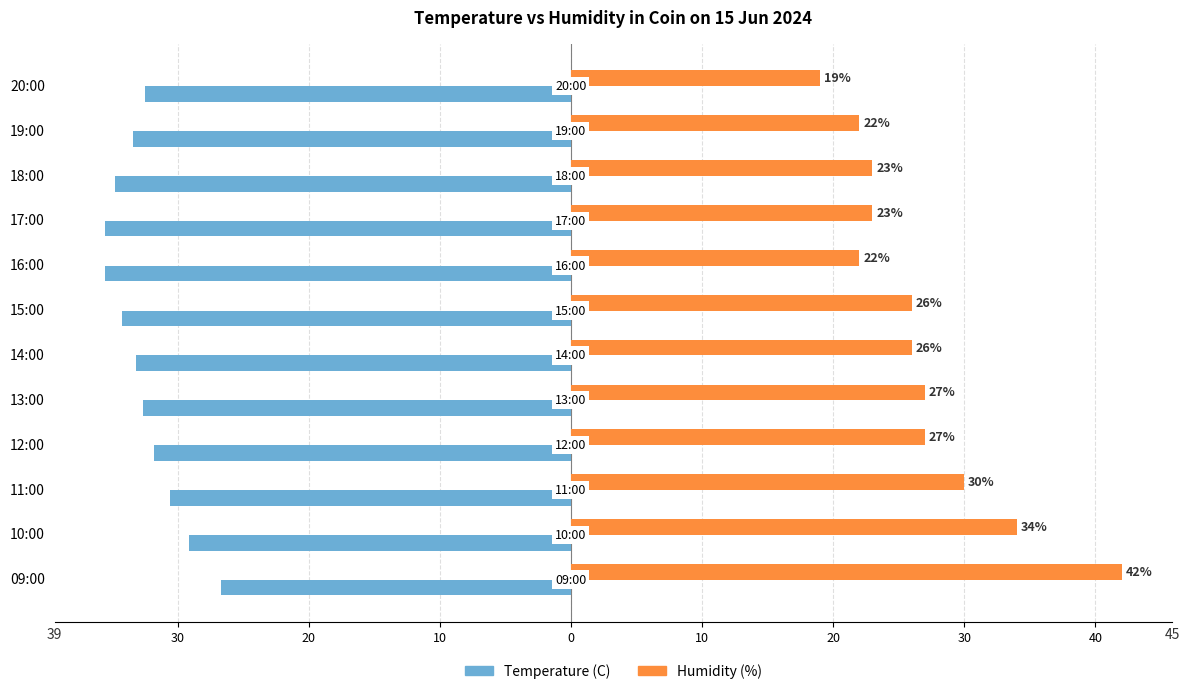

What are all the series names shown in the legend?

Temperature (C), Humidity (%)